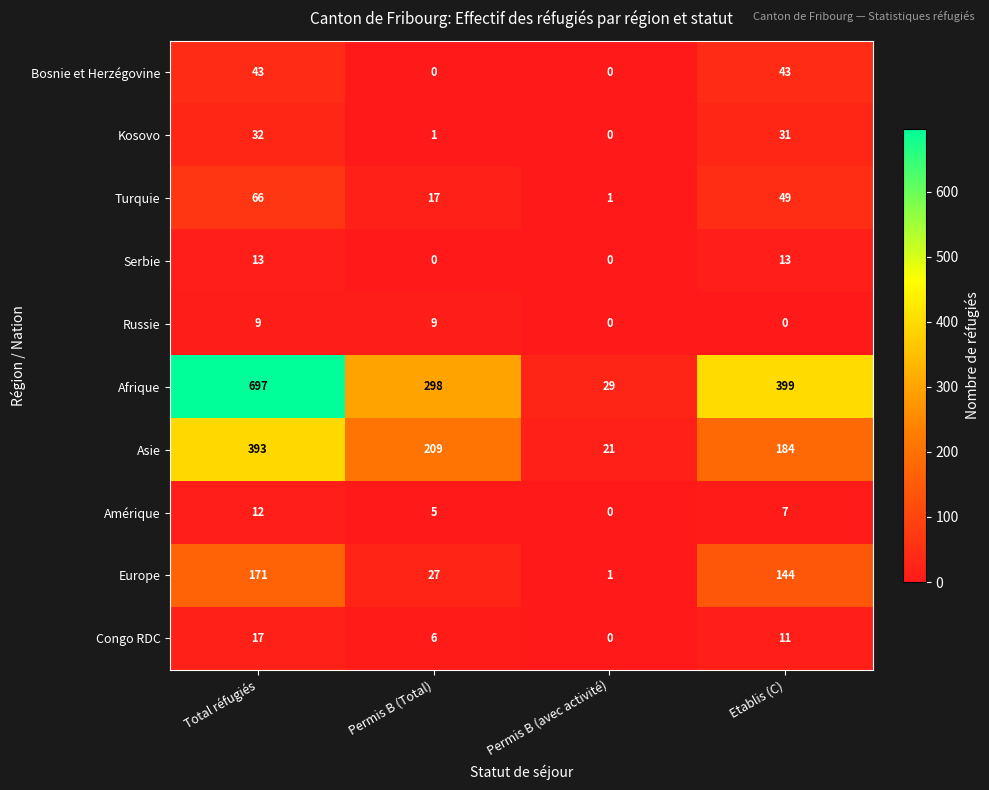

The value of Congo RDC at Total réfugiés is 25. True or false?

False